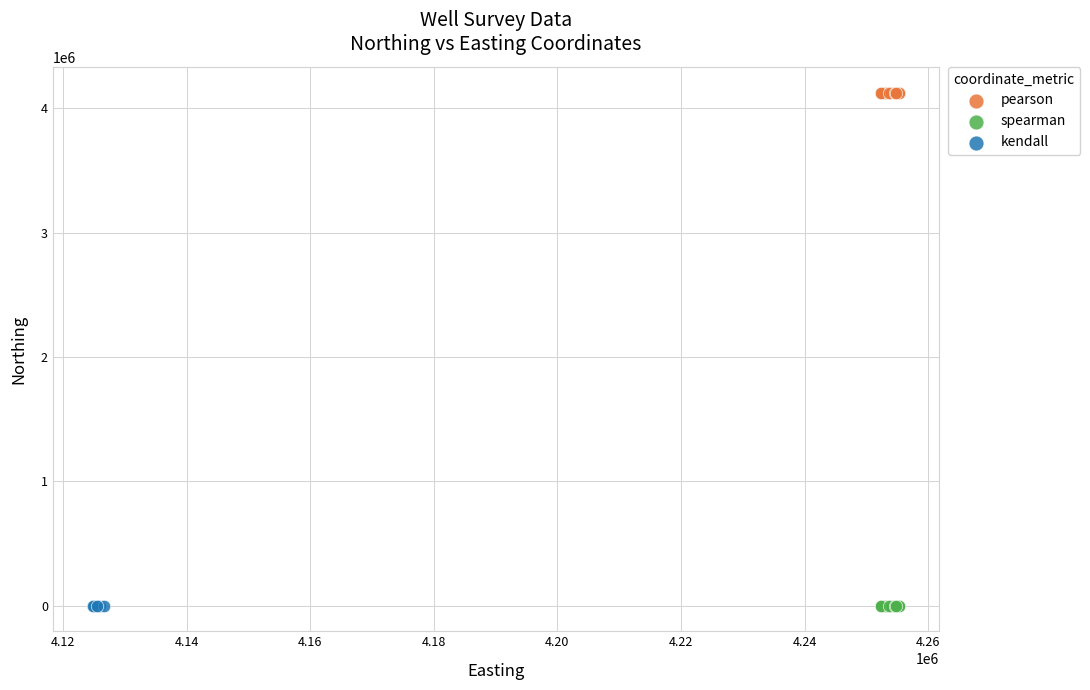

Which series reaches the maximum Y coordinate?

pearson